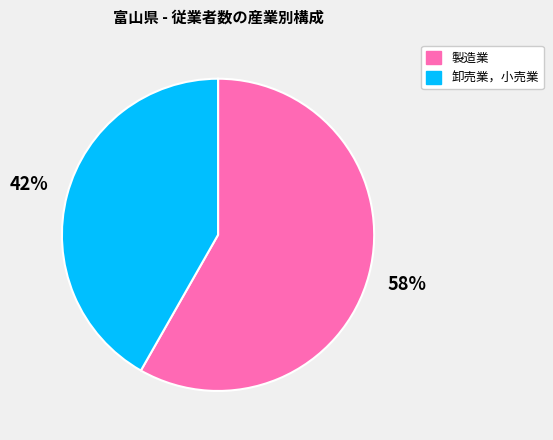

Approximately how many times larger is the value at 卸売業，小売業 compared to 製造業?

0.7